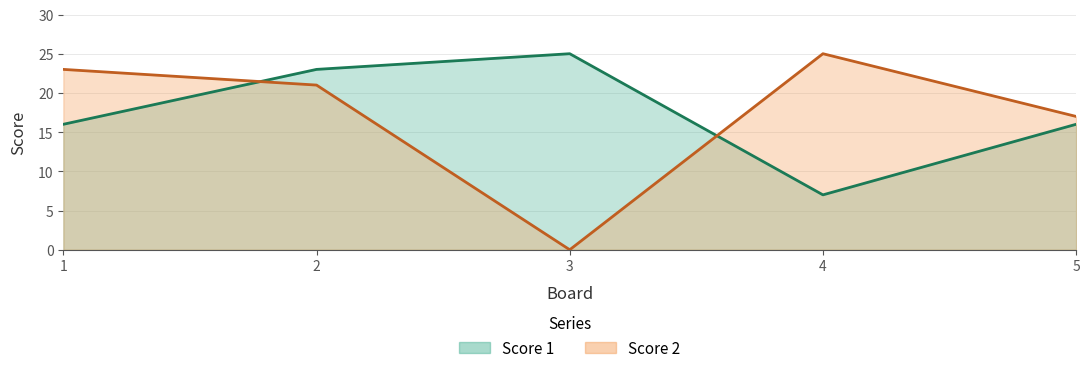

Reading left to right, extract all data points from this chart.

Score 1: 1=16	2=23	3=25	4=7	5=16
Score 2: 1=23	2=21	3=0	4=25	5=17